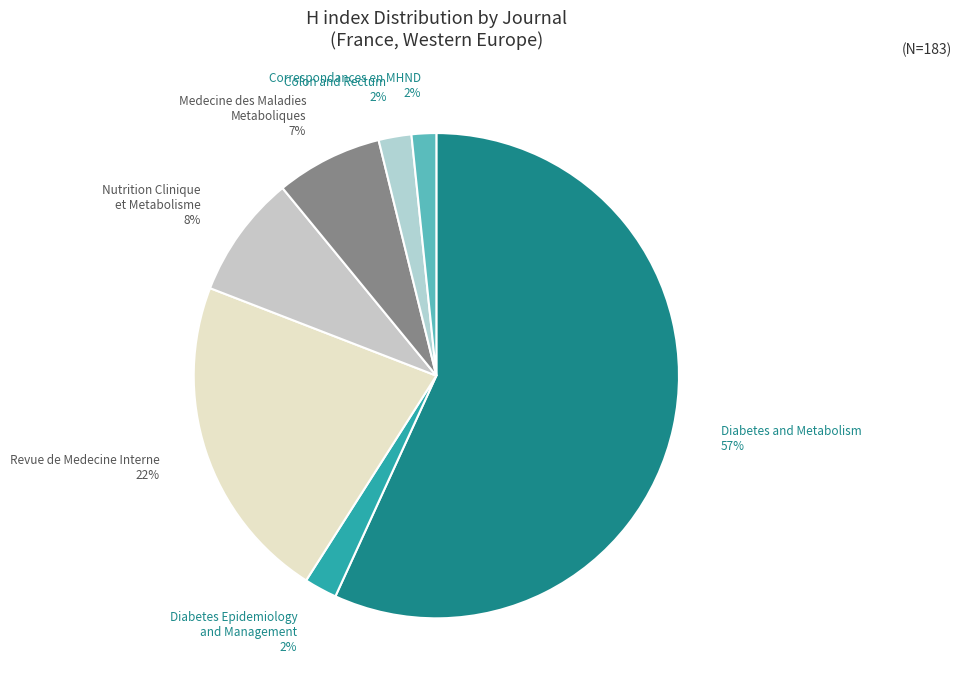

Do Nutrition Clinique et Metabolisme 8% and Medecine des Maladies Metaboliques 7% together represent more than half of the pie?

No